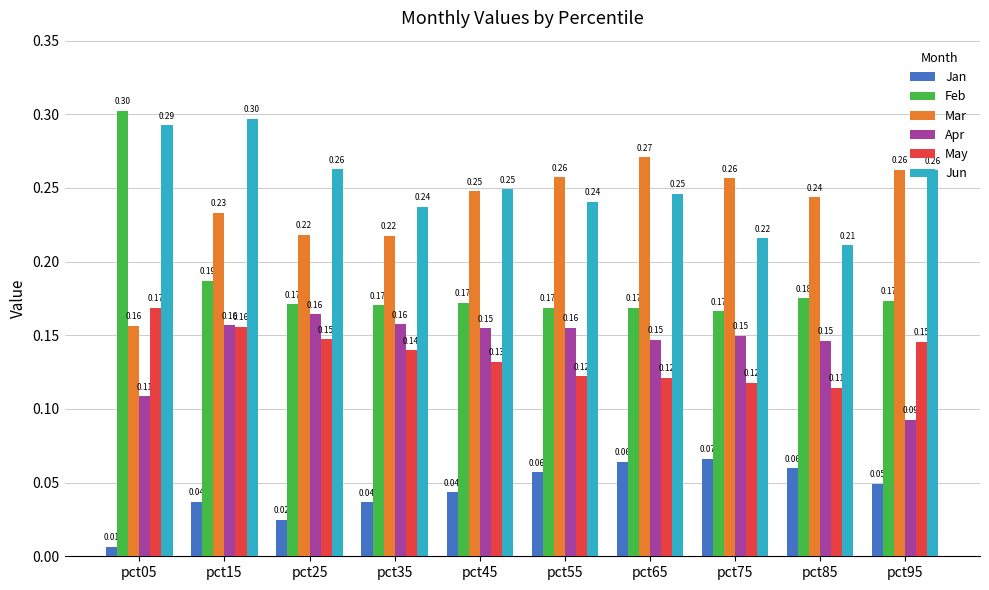

True or false: Jun has a value of 0.3 at pct15.

True